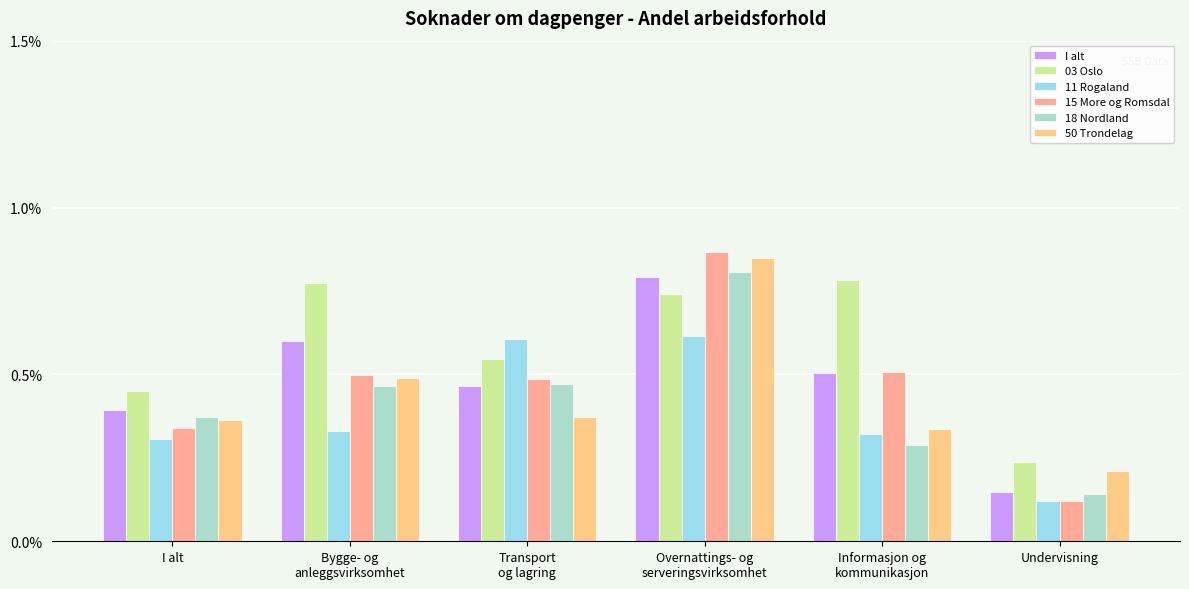

At which label does 50 Trondelag reach its peak?

Overnattings- og
serveringsvirksomhet